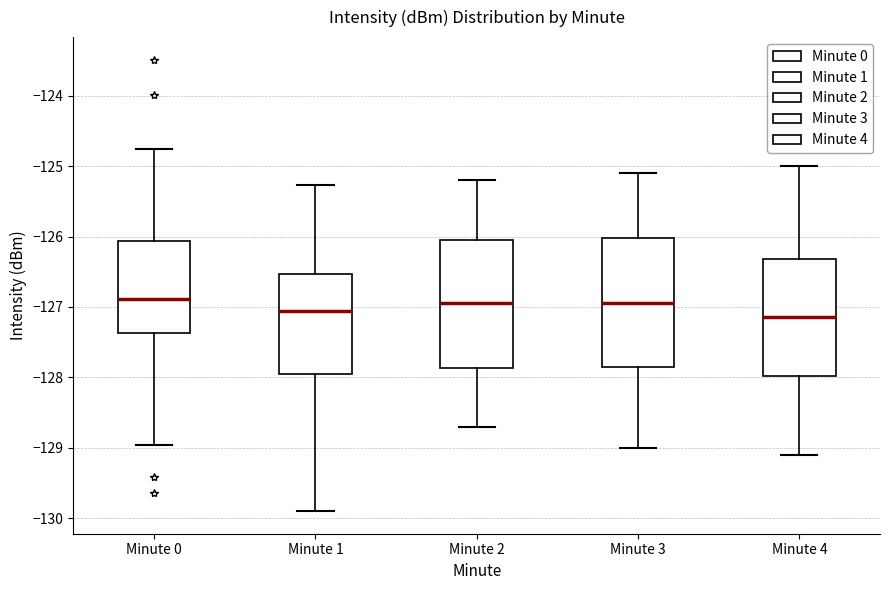

Reading left to right, read every box against the y-axis: the position of its median line, the range the box covers, and the ends of its whiskers. The values are not printed on the chart, so give them approximately, as read against the axis.

Minute 0: median -126.9, box -127.4 to -126.1, whiskers -129.0 to -124.8
Minute 1: median -127.1, box -127.9 to -126.5, whiskers -129.9 to -125.3
Minute 2: median -126.9, box -127.9 to -126.0, whiskers -128.7 to -125.2
Minute 3: median -126.9, box -127.8 to -126.0, whiskers -129.0 to -125.1
Minute 4: median -127.1, box -128.0 to -126.3, whiskers -129.1 to -125.0